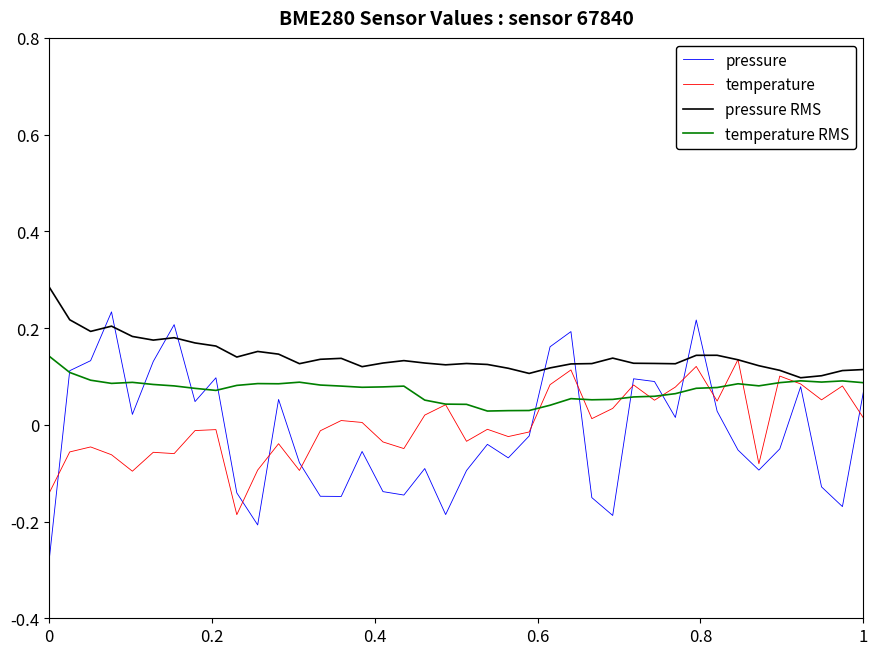

Which series has the largest total across all categories?

pressure RMS